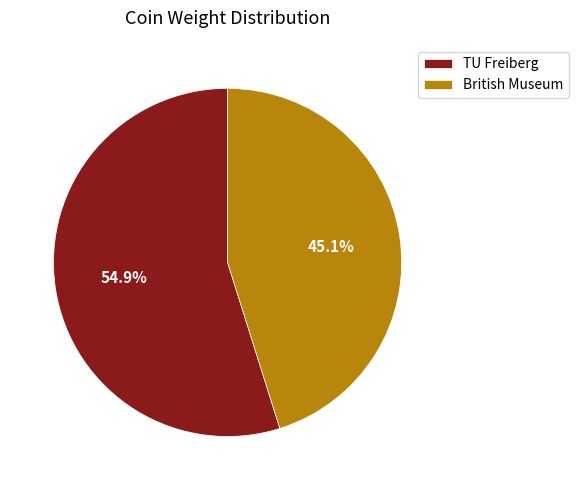

How many slices are in this pie chart?

2